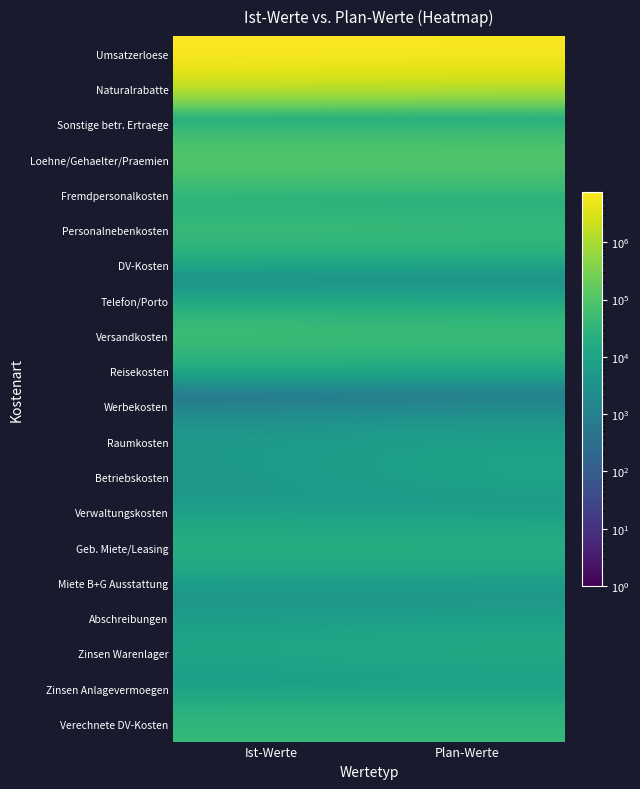

Reading left to right, list all the values displayed in this chart.

Umsatzerloese: Ist-Werte=7619800	Plan-Werte=6820100
Naturalrabatte: Ist-Werte=22400	Plan-Werte=16400
Sonstige betr. Ertraege: Ist-Werte=7100	Plan-Werte=9300
Loehne/Gehaelter/Praemien: Ist-Werte=145800	Plan-Werte=139100
Fremdpersonalkosten: Ist-Werte=1300	Plan-Werte=1700
Personalnebenkosten: Ist-Werte=58600	Plan-Werte=54800
DV-Kosten: Ist-Werte=300	Plan-Werte=0
Telefon/Porto: Ist-Werte=4000	Plan-Werte=4100
Versandkosten: Ist-Werte=66000	Plan-Werte=60300
Reisekosten: Ist-Werte=200	Plan-Werte=600
Werbekosten: Ist-Werte=200	Plan-Werte=400
Raumkosten: Ist-Werte=6100	Plan-Werte=8600
Betriebskosten: Ist-Werte=4400	Plan-Werte=10700
Verwaltungskosten: Ist-Werte=5200	Plan-Werte=2600
Geb. Miete/Leasing: Ist-Werte=26200	Plan-Werte=25200
Miete B+G Ausstattung: Ist-Werte=2500	Plan-Werte=2200
Abschreibungen: Ist-Werte=5700	Plan-Werte=6900
Zinsen Warenlager: Ist-Werte=13400	Plan-Werte=17200
Zinsen Anlagevermoegen: Ist-Werte=1200	Plan-Werte=1300
Verechnete DV-Kosten: Ist-Werte=39000	Plan-Werte=39000